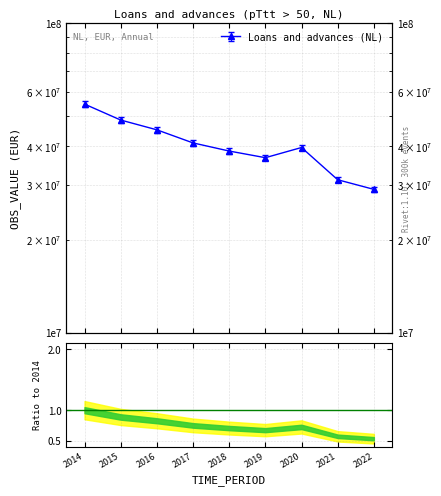

Between 2020 and 2018, which is larger?

2020